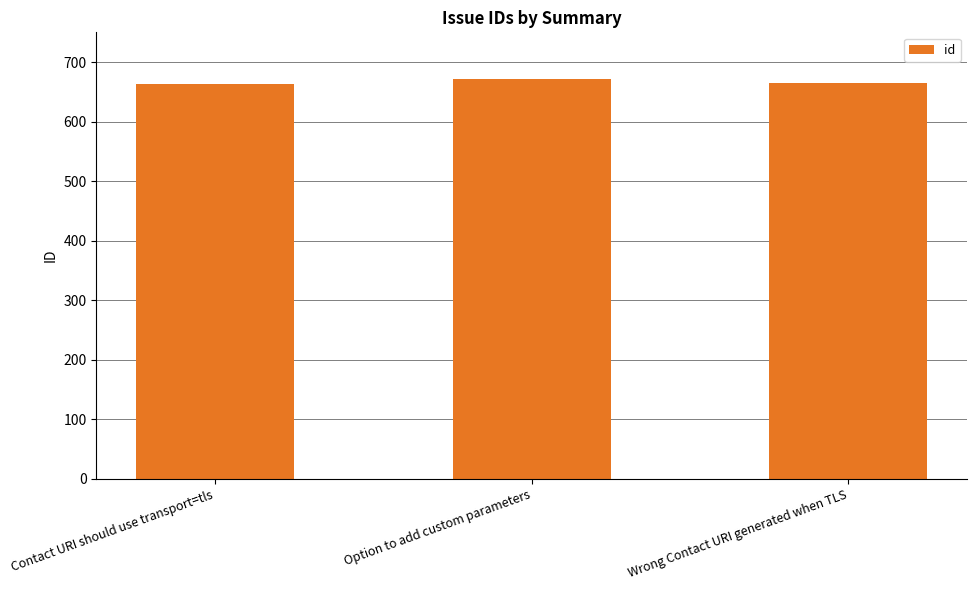

The value at Wrong Contact URI generated when TLS is 980. True or false?

False